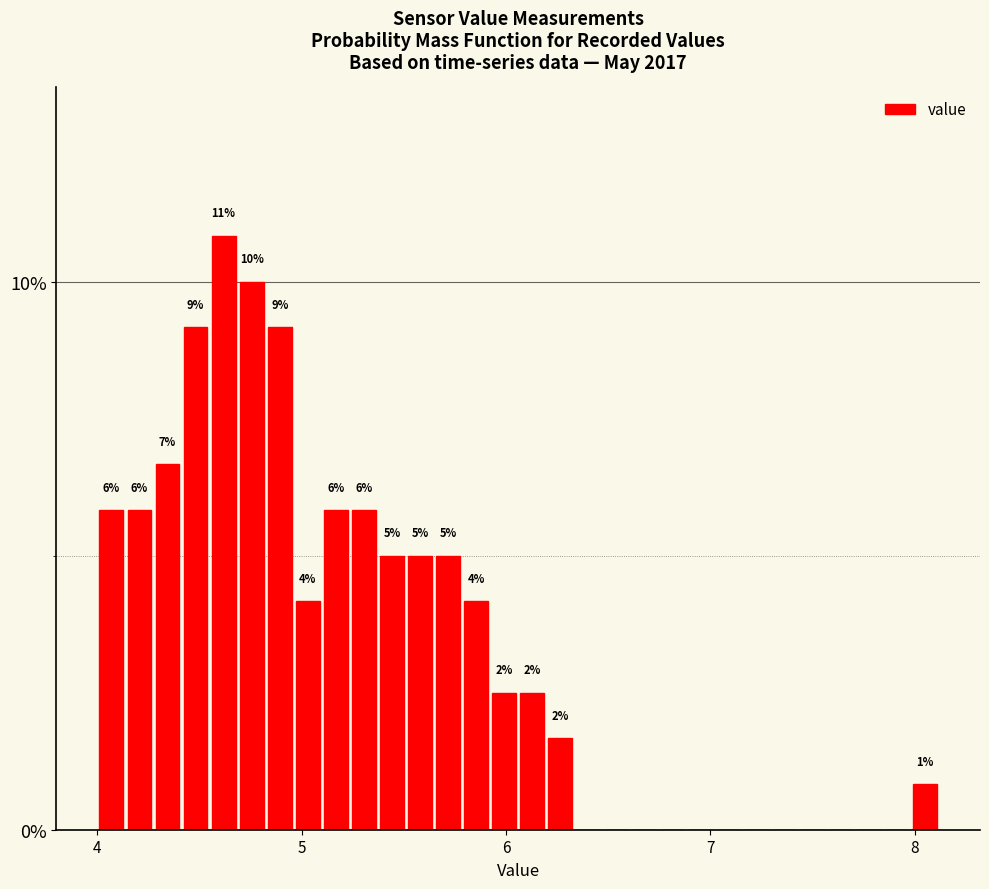

Around what value on the x-axis is the tallest bar? Give the approximate position of its centre, as read against the axis.

4.6